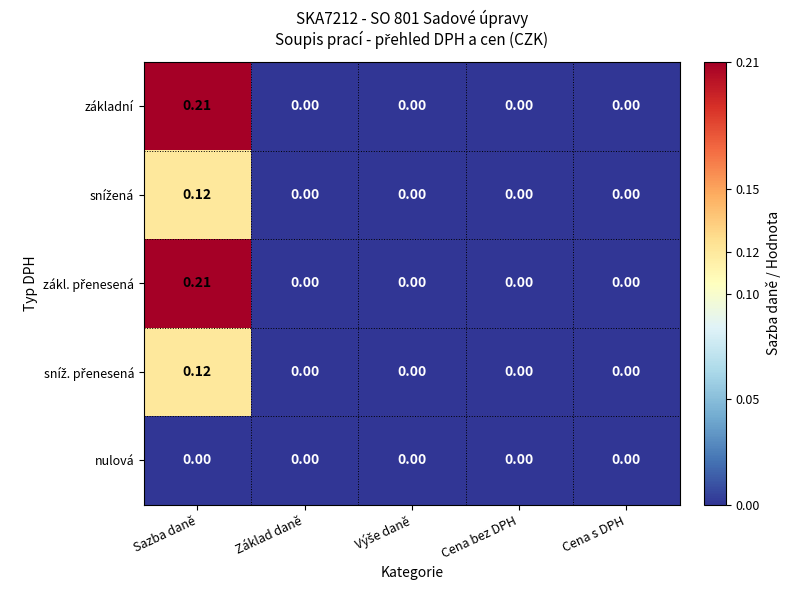

At which category does the chart reach its peak across all series?

Sazba daně